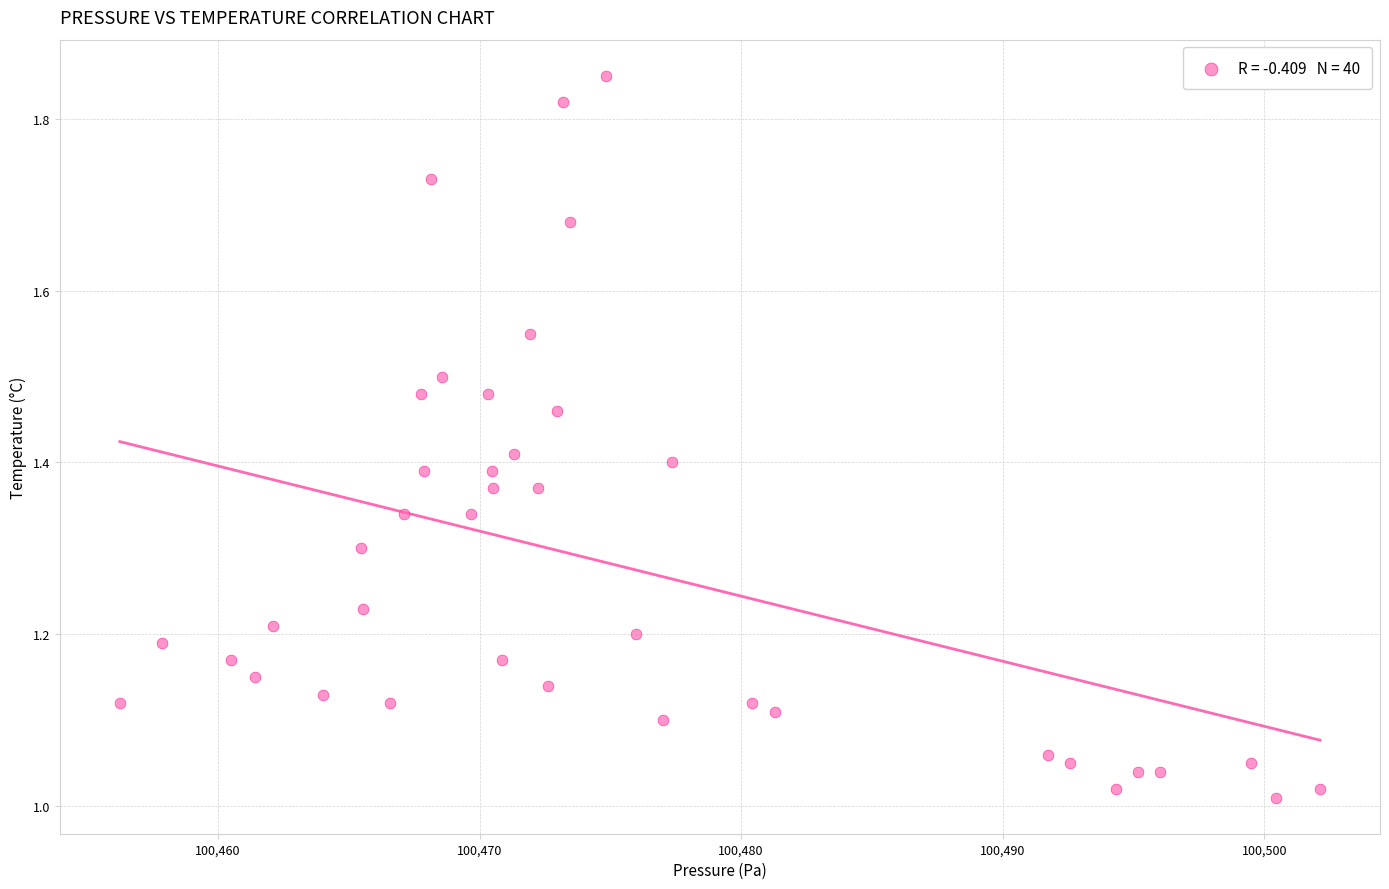

What is the range of Y values (max minus min)?

0.8